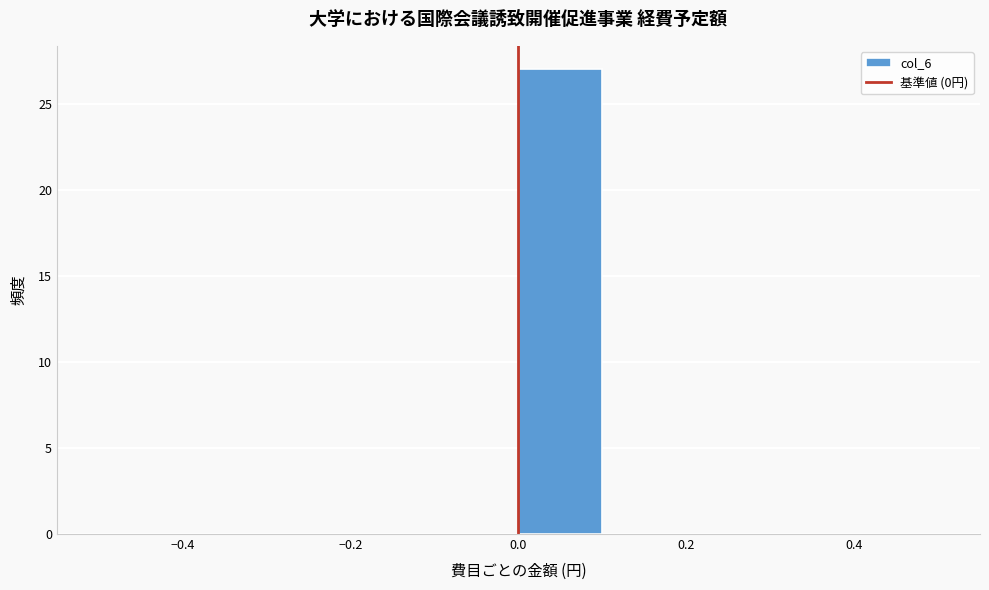

Reading left to right, list every bar in this chart as the range it spans on the x-axis followed by its height. The values are not printed on the chart, so give them approximately, as read against the axis.

-0.5 to -0.4: 0
-0.4 to -0.3: 0
-0.3 to -0.2: 0
-0.2 to -0.1: 0
-0.1 to 0.0: 0
0.0 to 0.1: 27
0.1 to 0.2: 0
0.2 to 0.3: 0
0.3 to 0.4: 0
0.4 to 0.5: 0